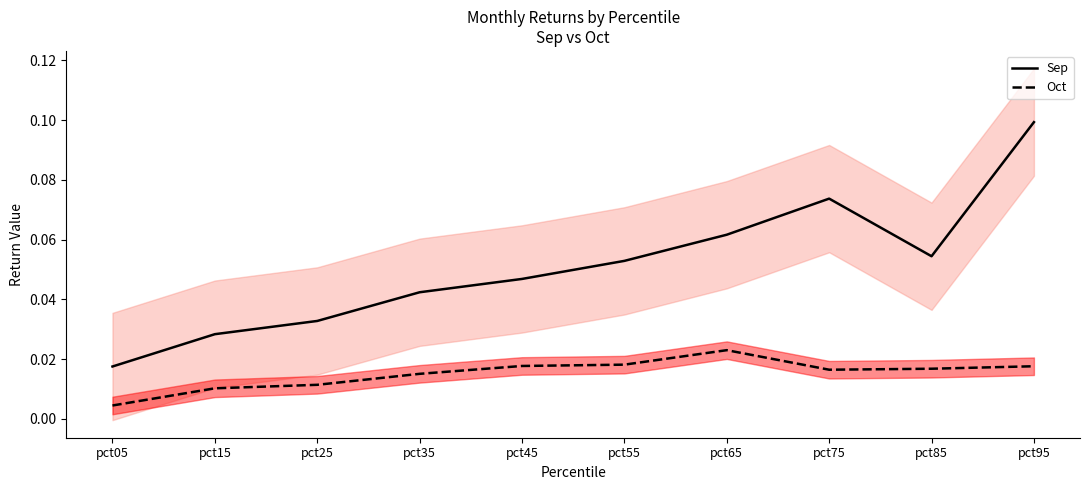

Between pct25 and pct45, which series saw the biggest shift?

Sep line